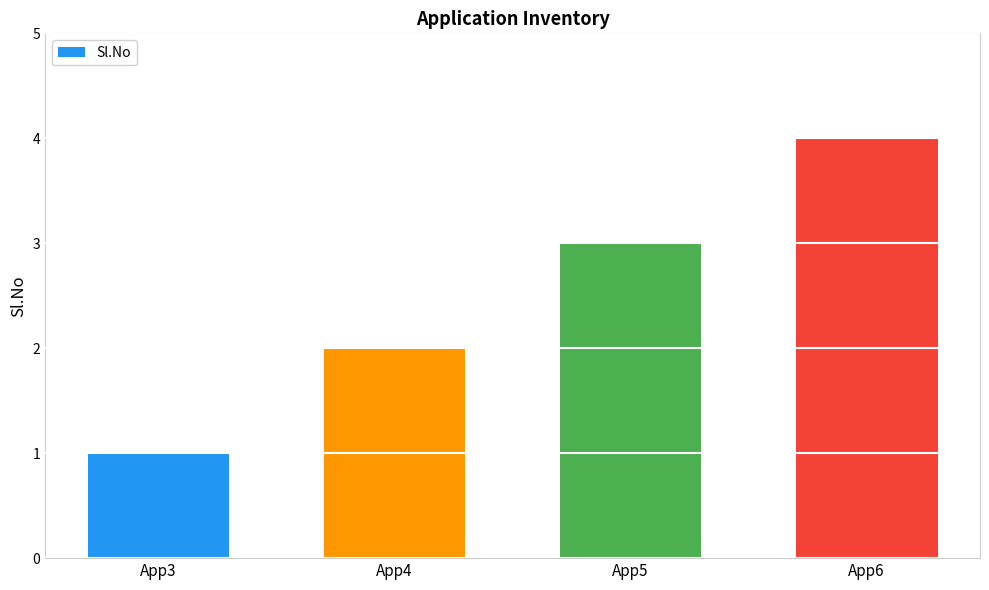

The chart shows a value of 1 at App4. True or false?

False